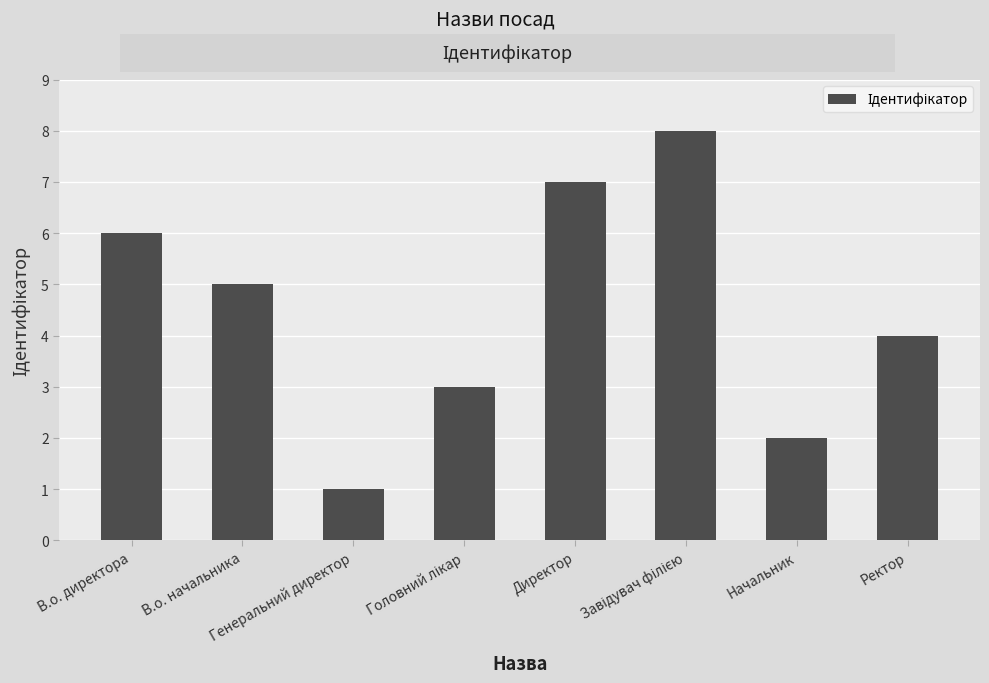

What is the approximate value at В.о. начальника?

5